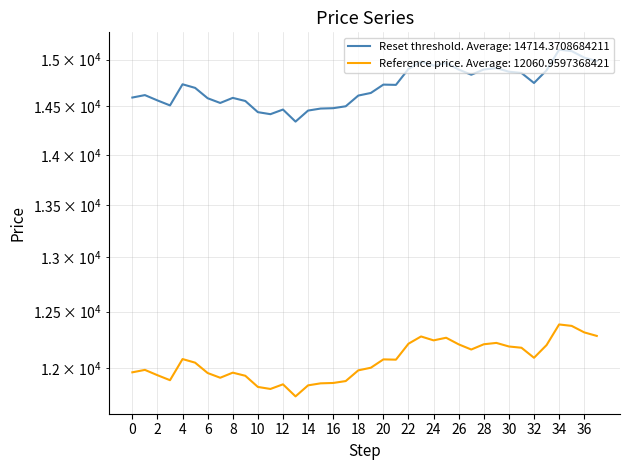

Does the chart display data point markers on the line(s)?

No